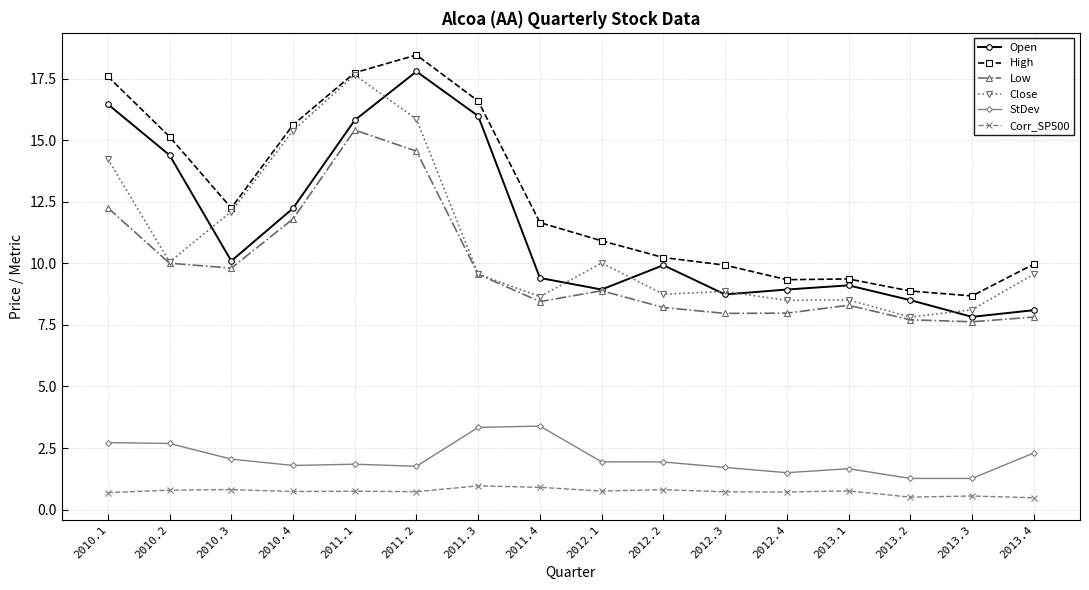

What is the total value across all series at 2010.1?

64.0